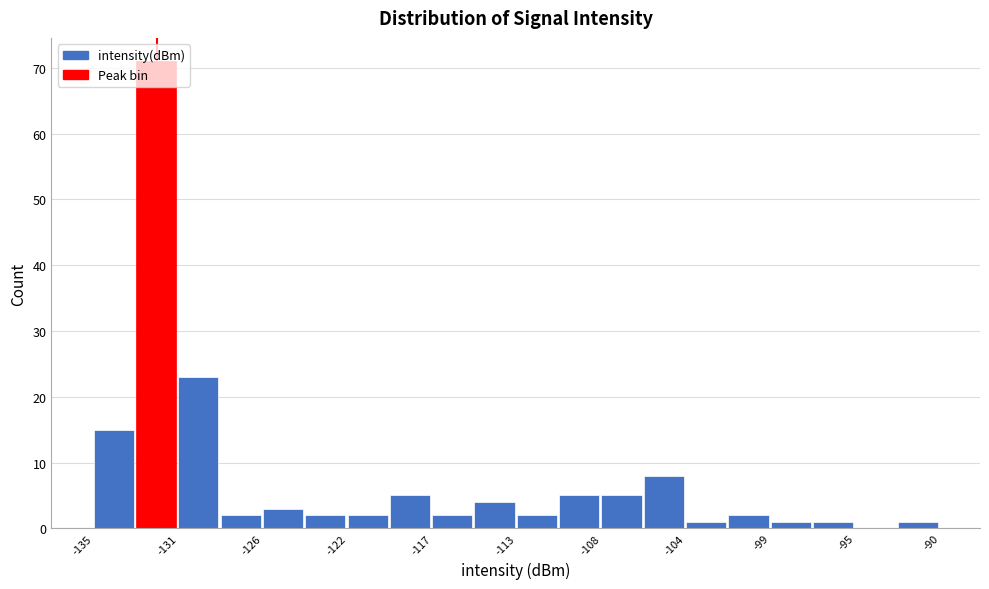

What is the height of the bar covering -126.0 to -124.0 on the x-axis? Neither the bar edges nor the heights are printed on the chart, so give them approximately, as read against the axes.

3